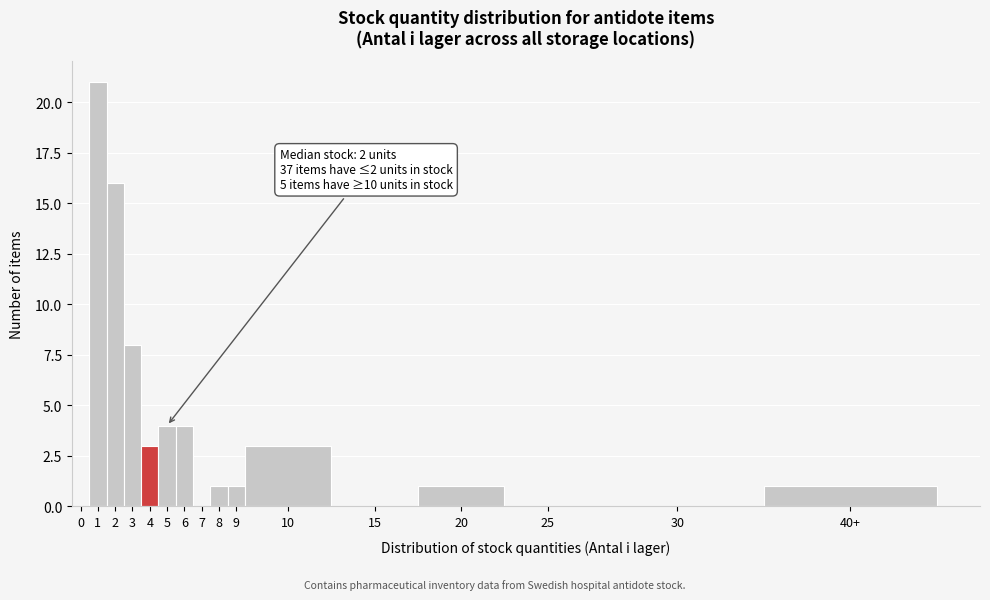

Reading right to left, extract all data points from this chart.

40+=1	30=0	25=0	20=1	15=0	10=3	9=1	8=1	7=0	6=4	5=4	4=3	3=8	2=16	1=21	0=0